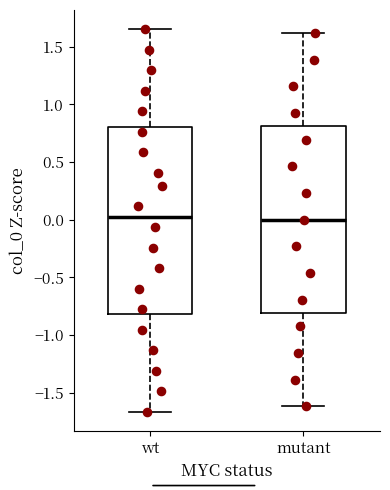

Reading left to right, transcribe this box plot: for each box, give where its median line is, the range the box spans, and where its two whiskers end, as read against the y-axis. The values are not printed on the chart, so give them approximately, as read against the axis.

wt: median 0.05, box -0.80 to 0.80, whiskers -1.65 to 1.65
mutant: median 0.00, box -0.80 to 0.80, whiskers -1.60 to 1.60